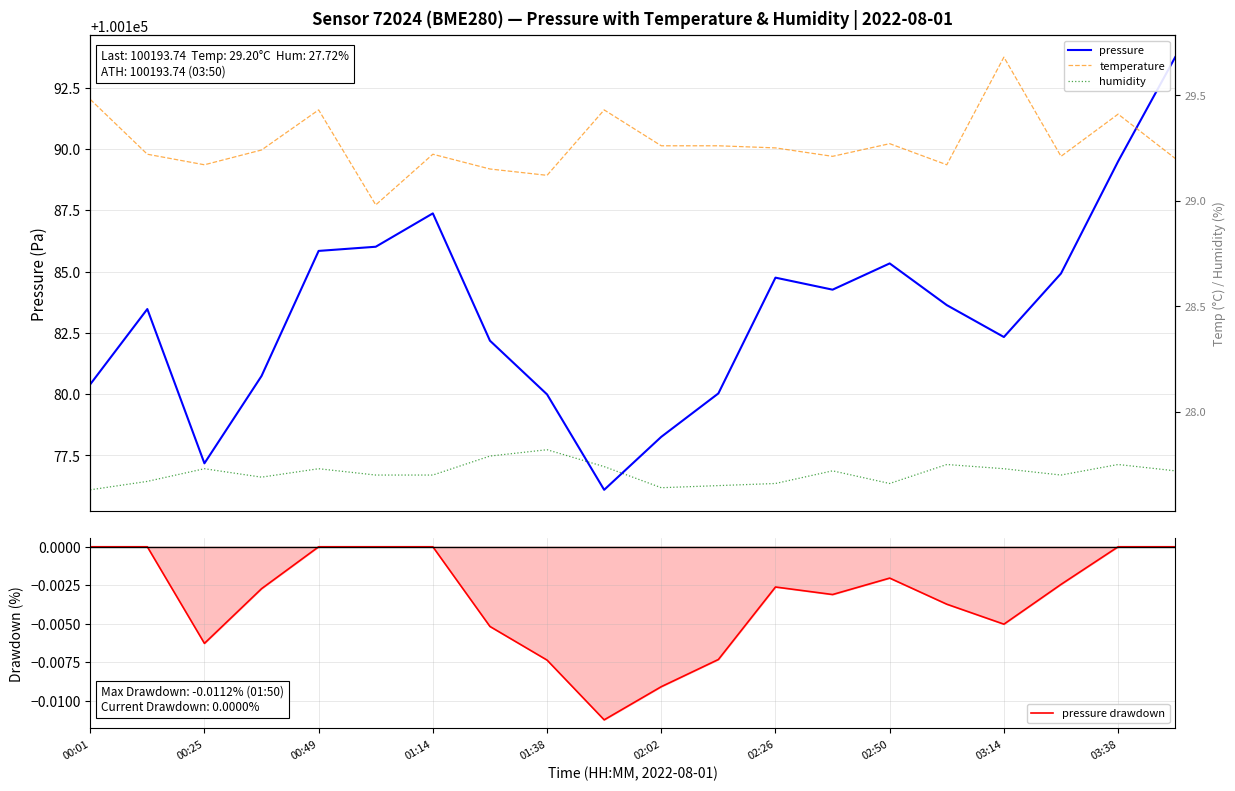

At which label does temperature first exceed 29?

00:01